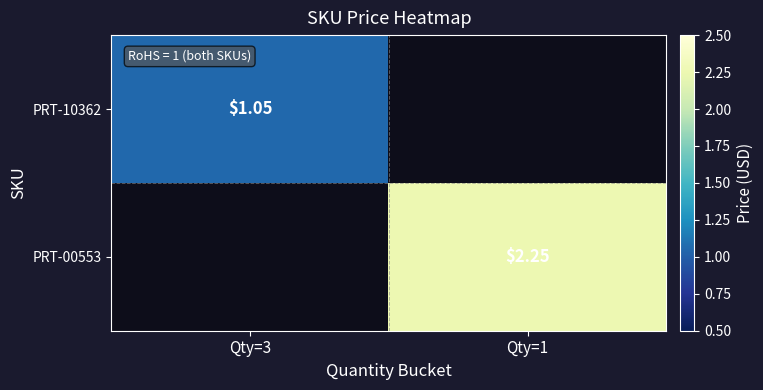

Is the value of PRT-10362 at Qty=3 greater than the value of PRT-00553 at Qty=1?

No